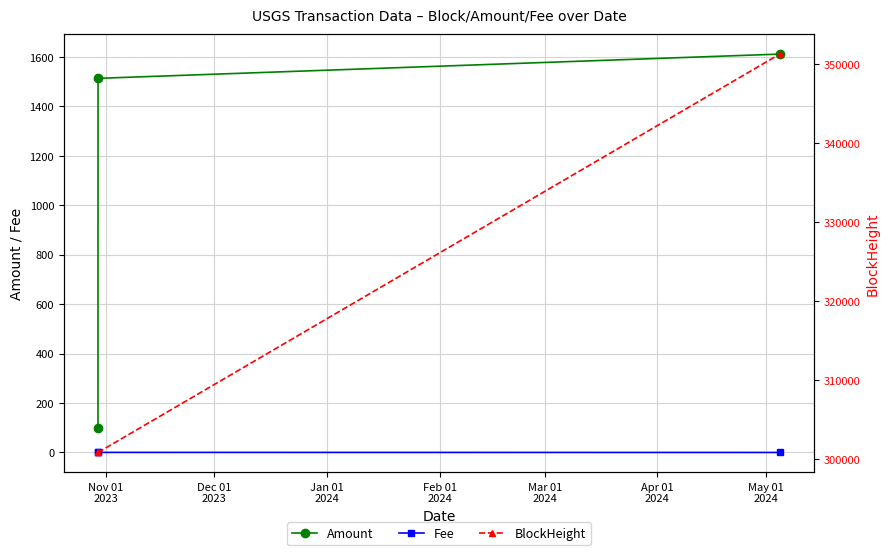

What is the average value of the BlockHeight series?

317675.3